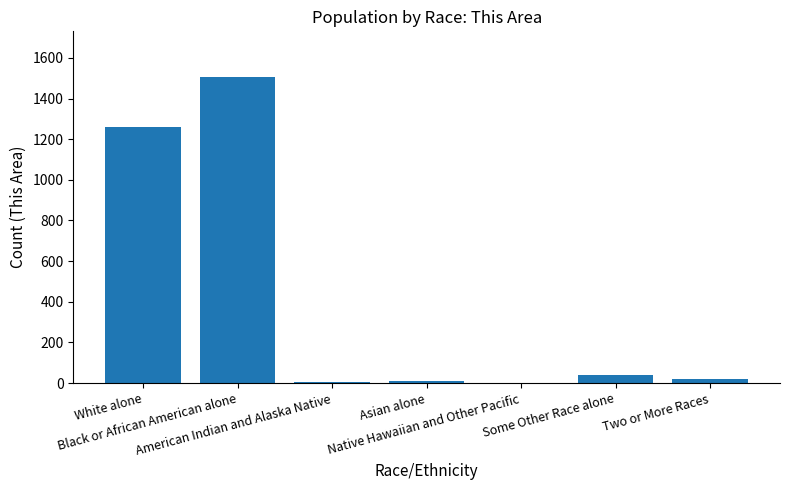

The value at Two or More Races is 18. True or false?

True